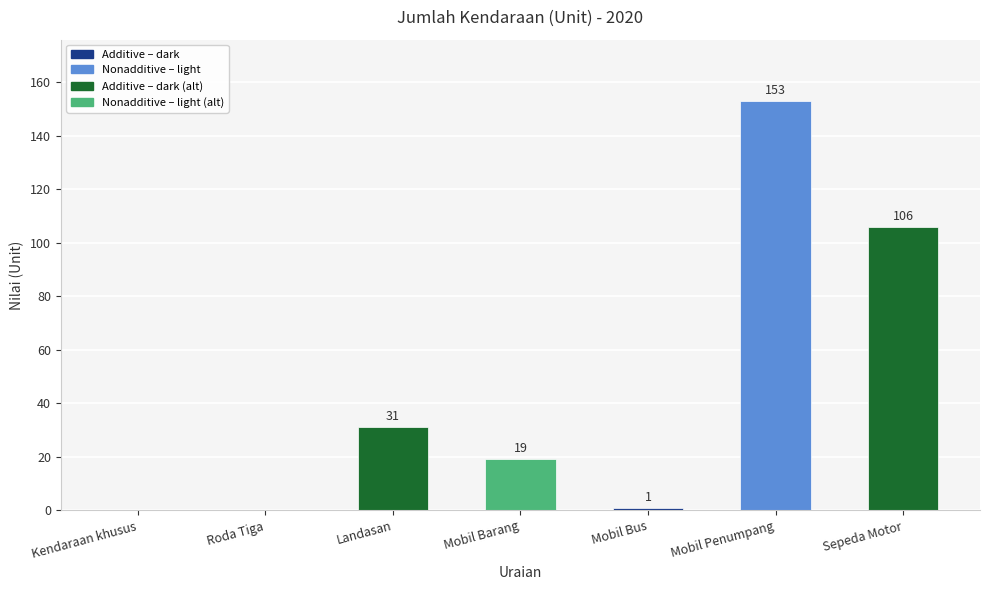

The chart shows a value of 58 at Mobil Penumpang. True or false?

False